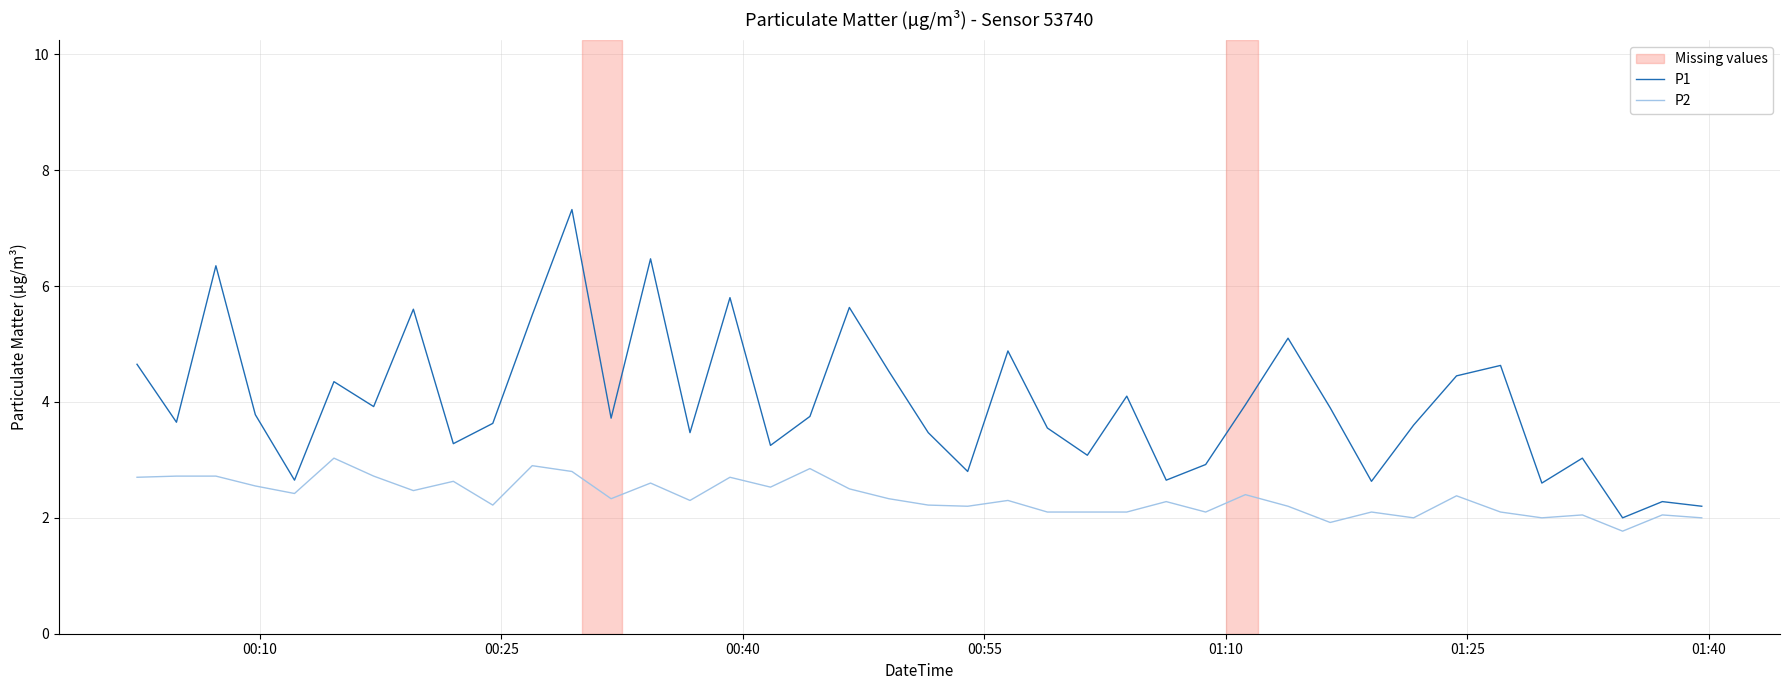

True or false: P1 has more than 2 points higher than both neighbors.

True